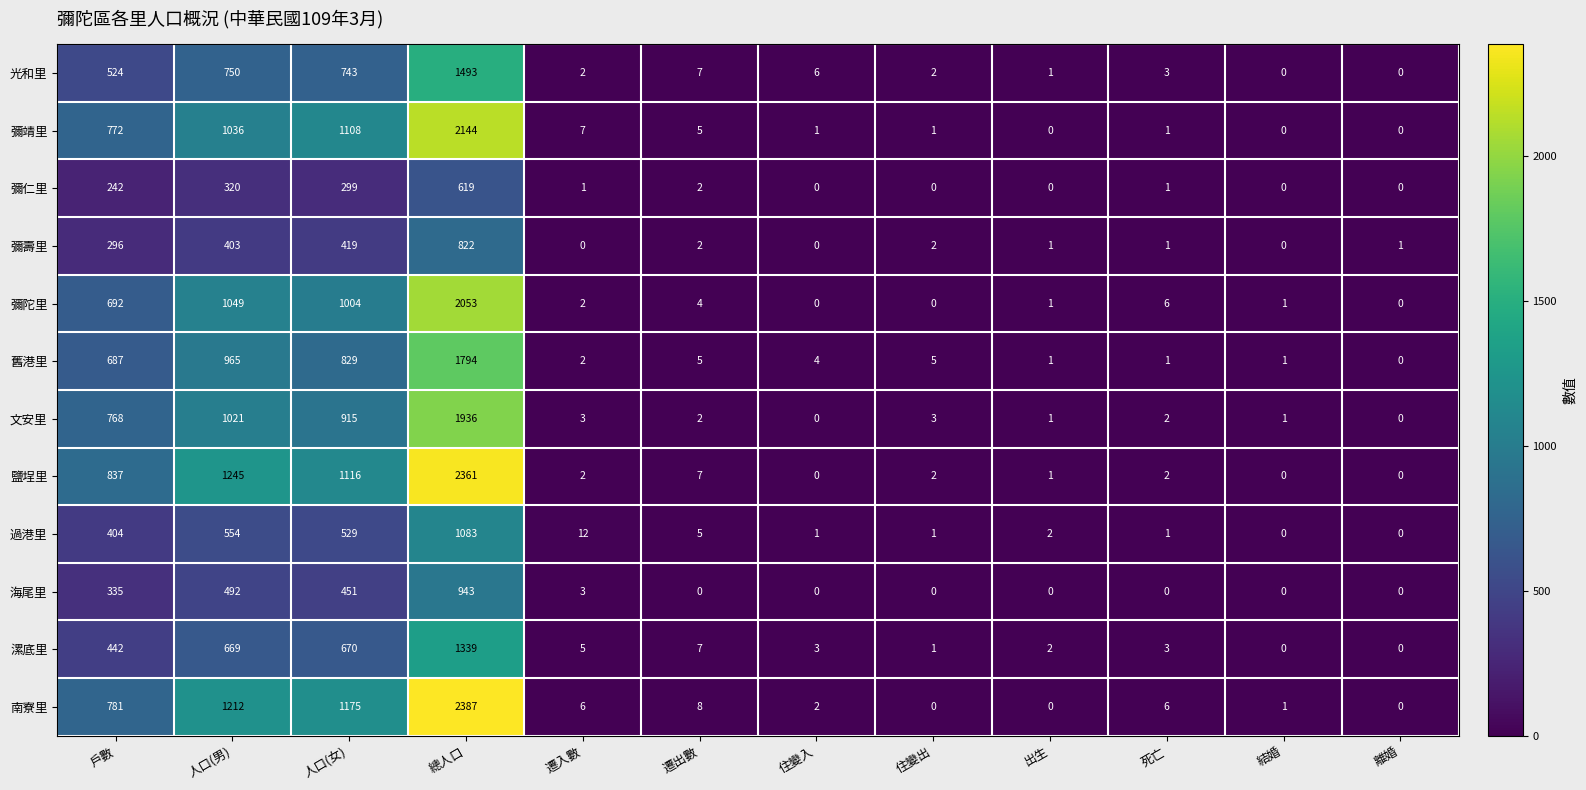

How many distinct data groups are displayed?

12